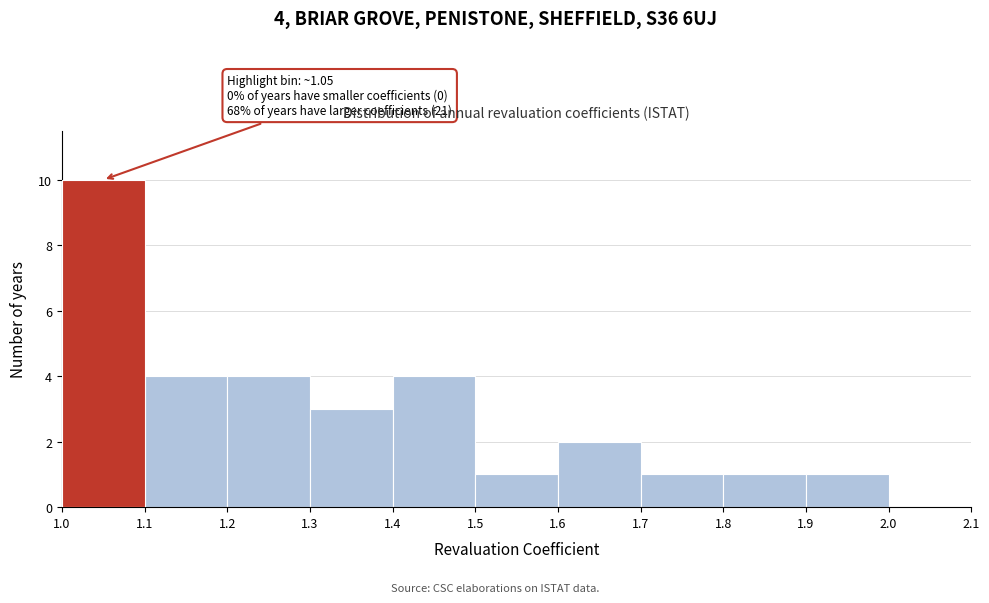

Which range on the x-axis has the tallest bar?

1.0 to 1.1